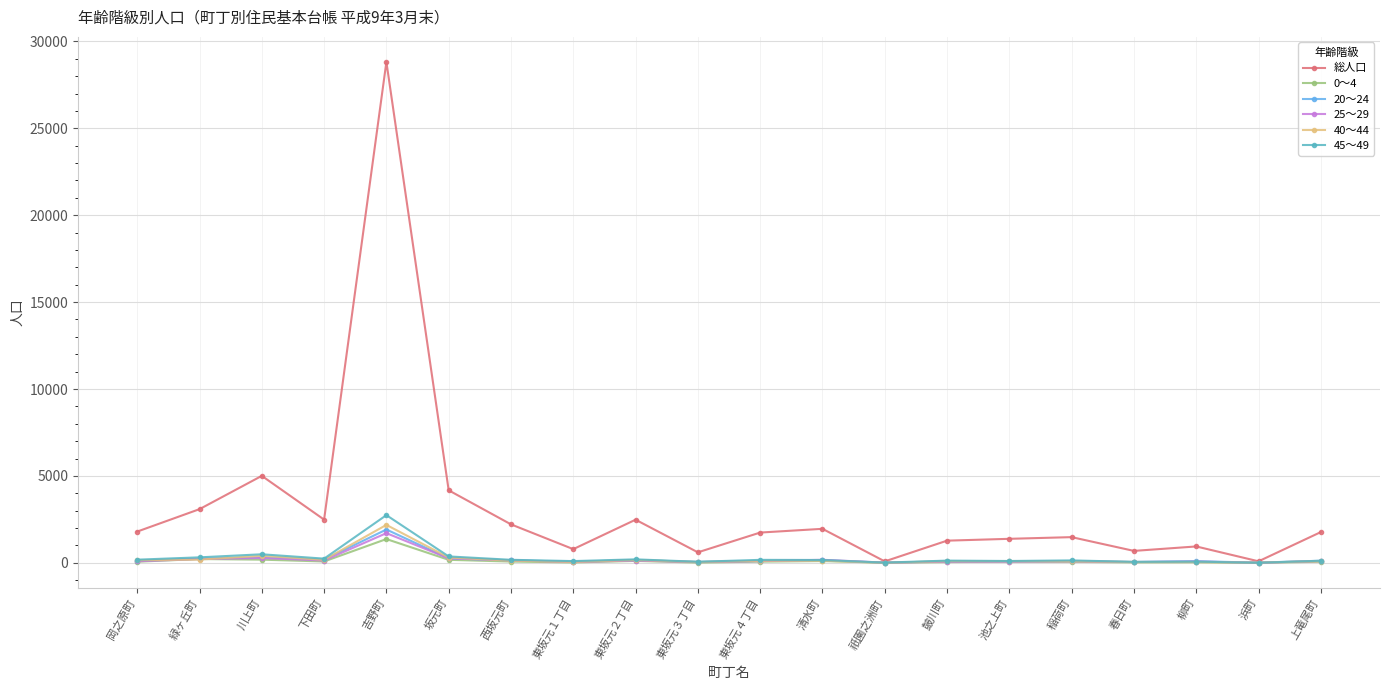

Between 吉野町 and 祇園之洲町, which series saw the biggest shift?

総人口